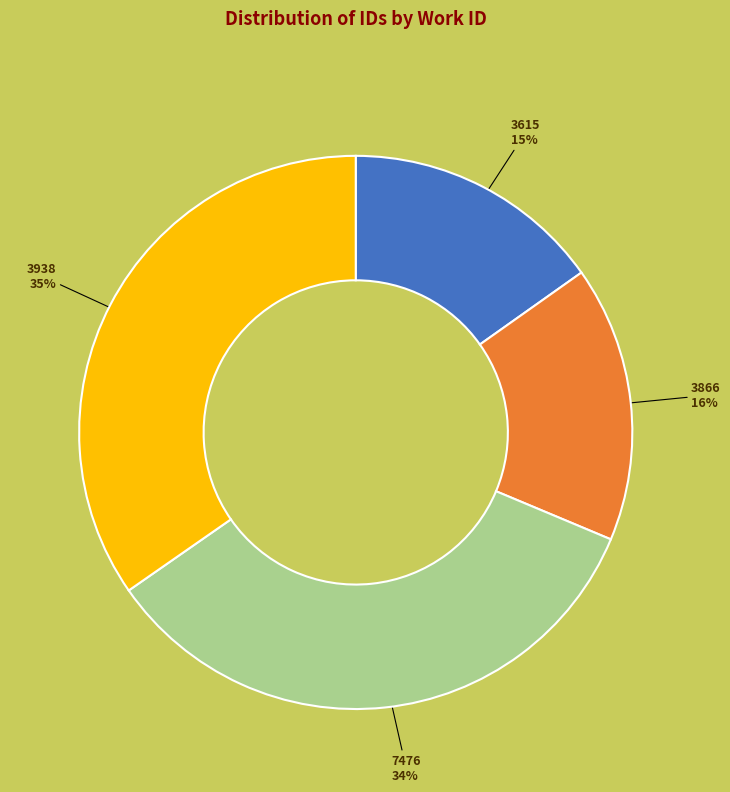

Rank the categories by value from lowest to highest.

3615, 3866, 7476, 3938